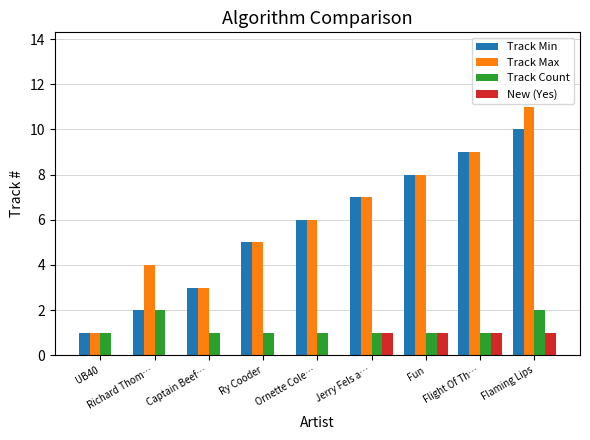

How many categories are shown in the chart?

9